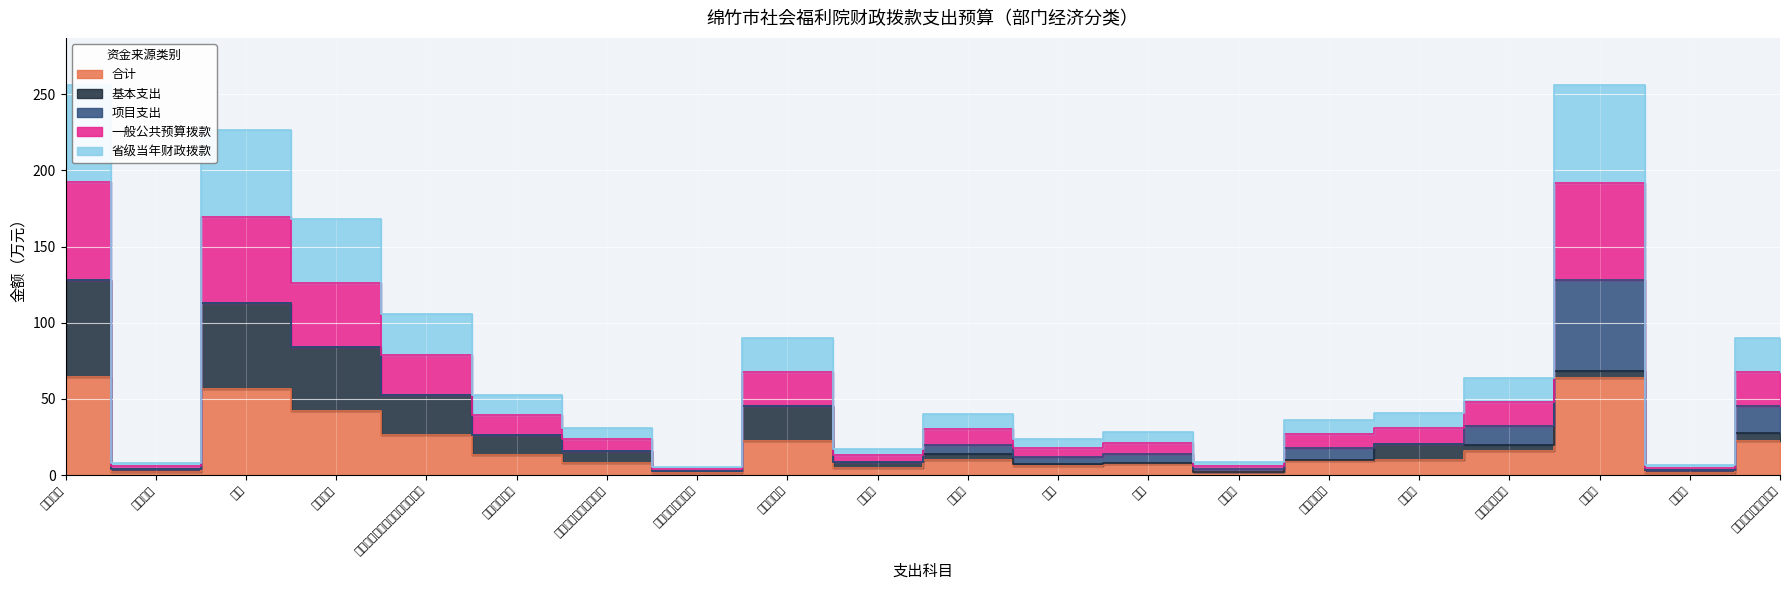

What value does the 一般公共预算拨款 series have at 职业年金缴费?

26.4